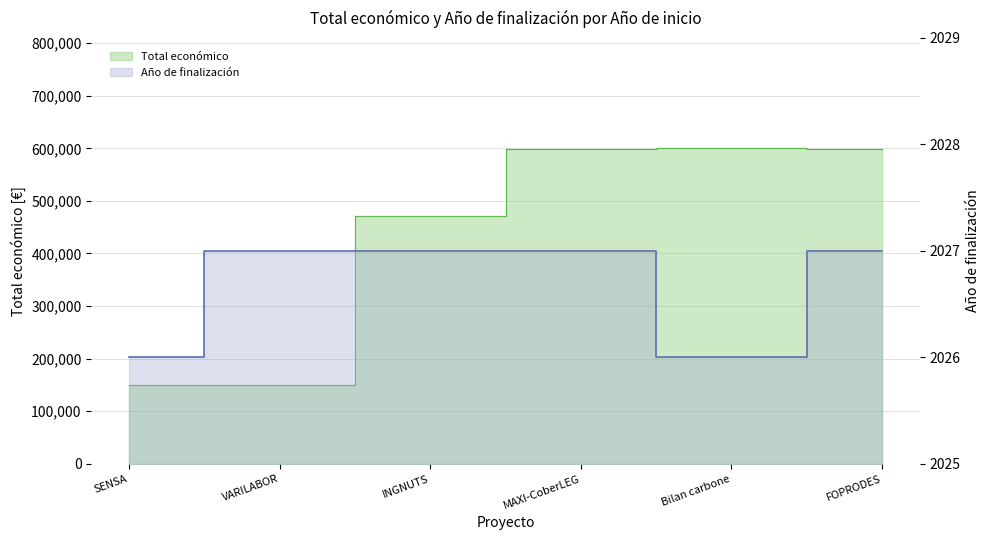

What is the difference between the maximum and minimum values in the Total económico series?

449992